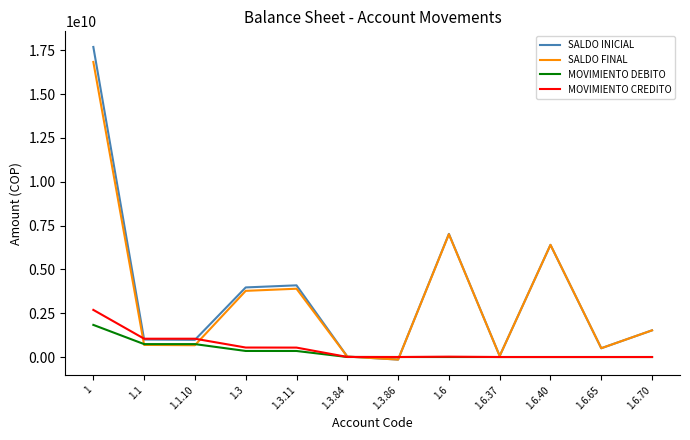

At how many categories does at least one series exceed 4249286207?

3